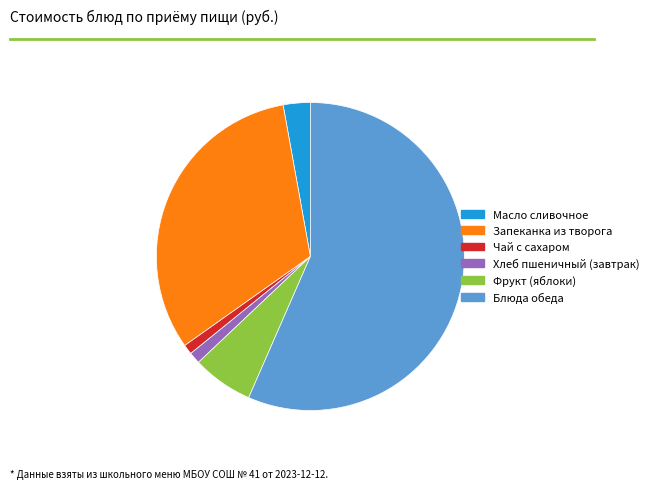

The Запеканка из творога slice represents 23% of the pie. True or false?

False